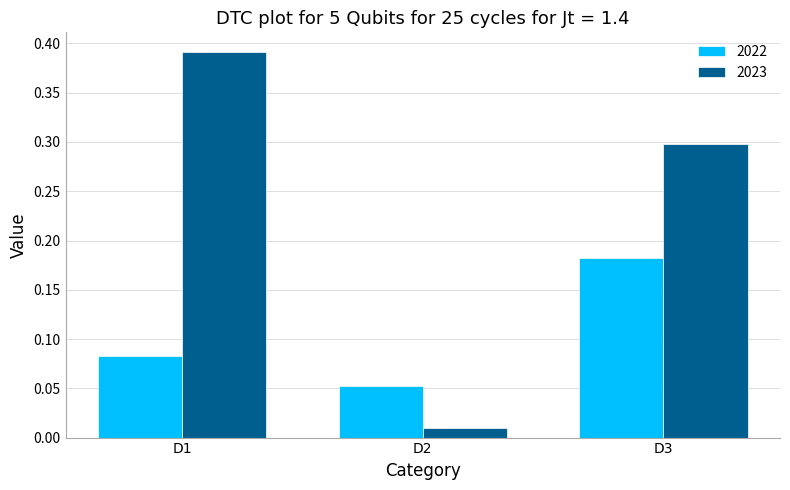

Is the value of 2022 at D3 greater than the value of 2023 at D3?

No